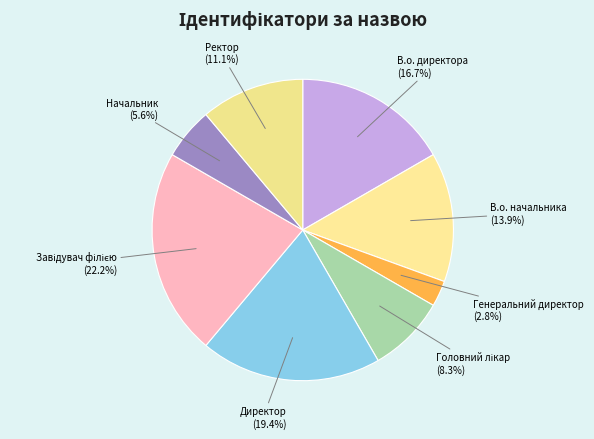

How many slices are in this pie chart?

8